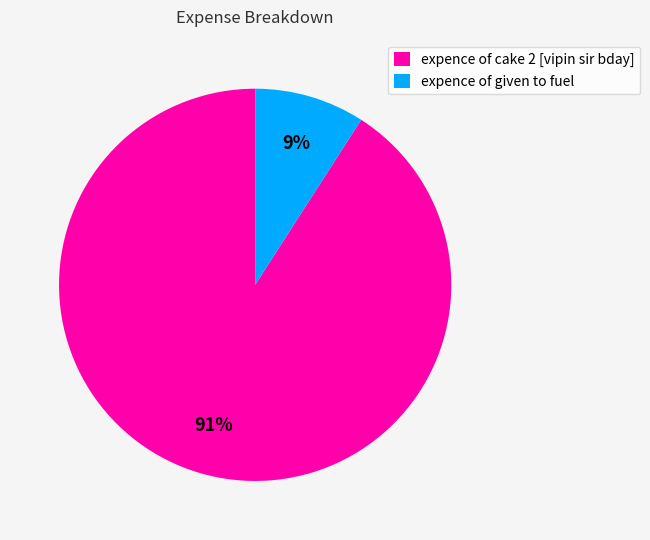

True or false: expence of given to fuel accounts for 9% of the total.

True